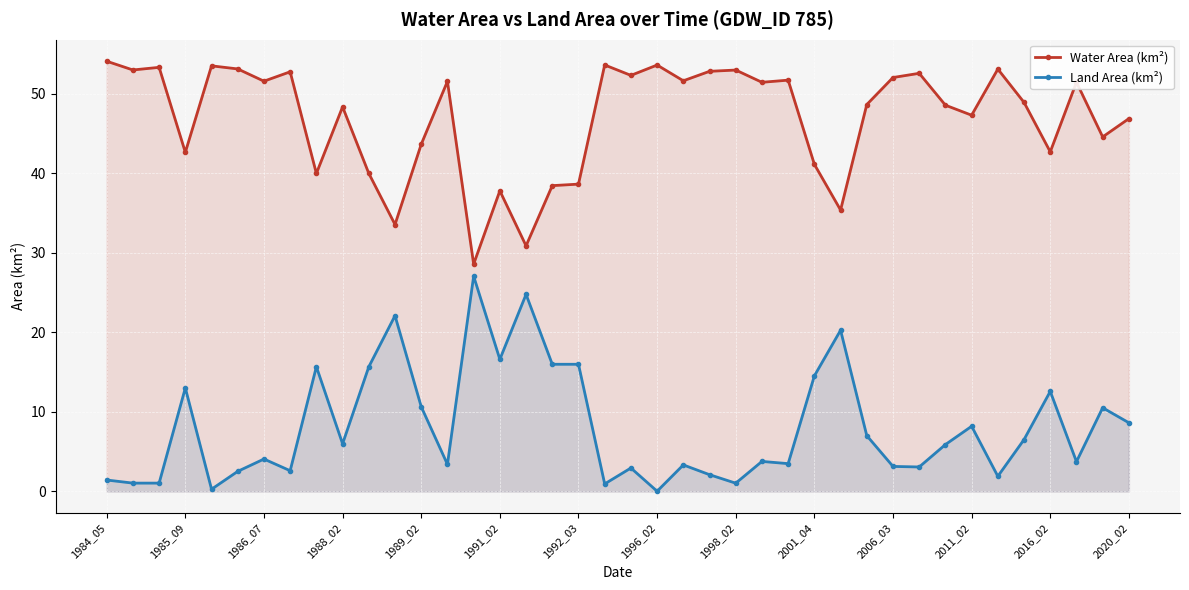

True or false: Land Area (km²) has more than 2 points higher than both neighbors.

True